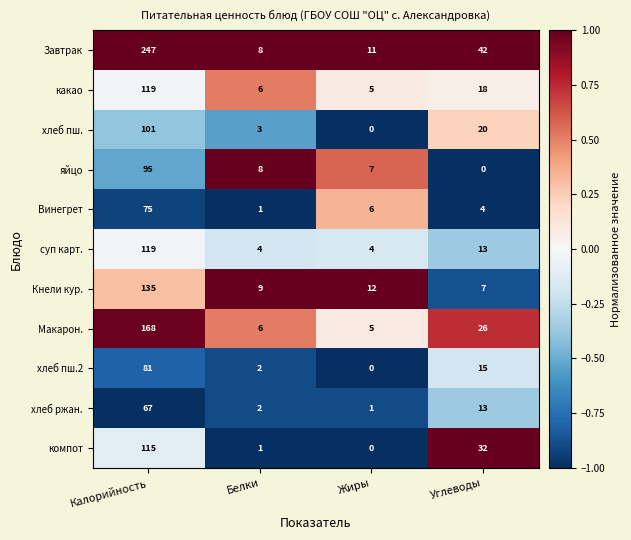

Between Калорийность and Белки, which series saw the biggest shift?

Завтрак